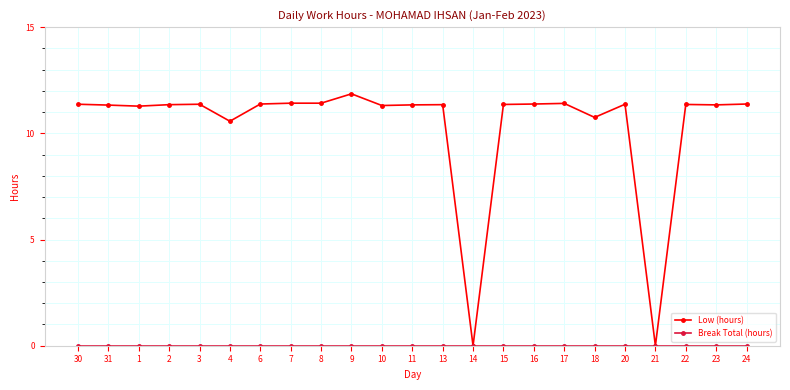

Read the Low (hours) value at 23.

11.3